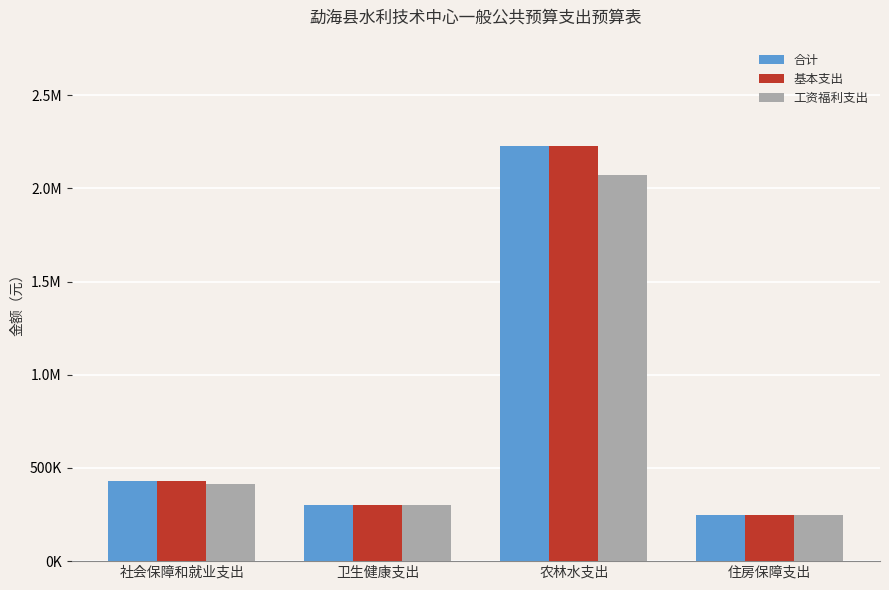

What is the label of the 2nd bar from the left?

卫生健康支出